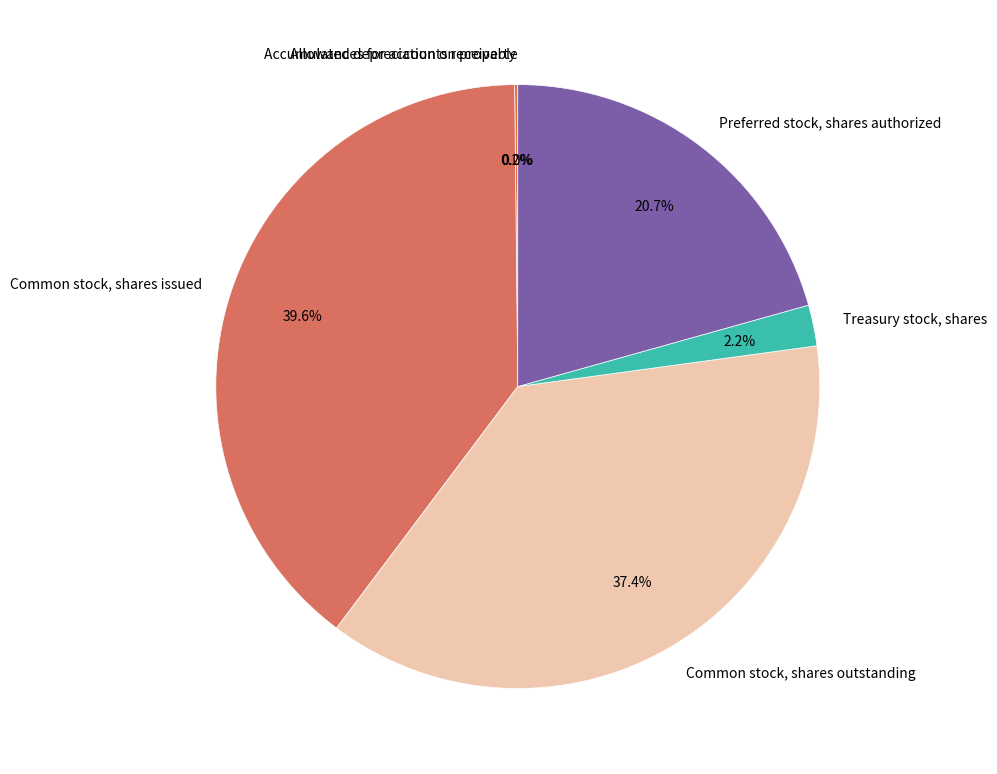

Does Common stock, shares outstanding account for over 50% of the chart?

No